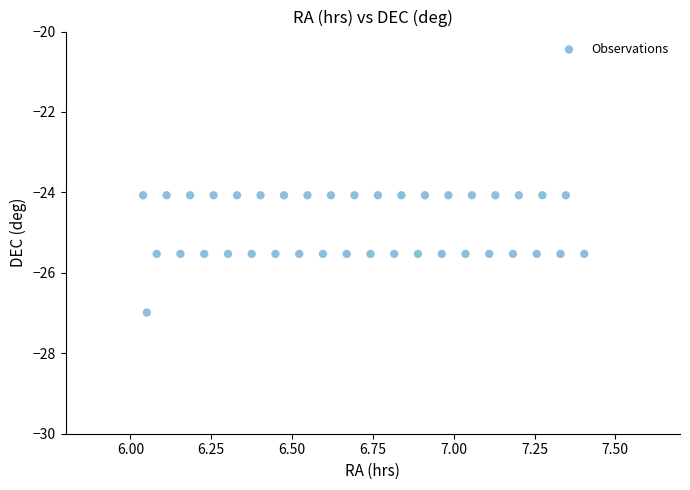

What is the range of Y values (max minus min)?

2.9